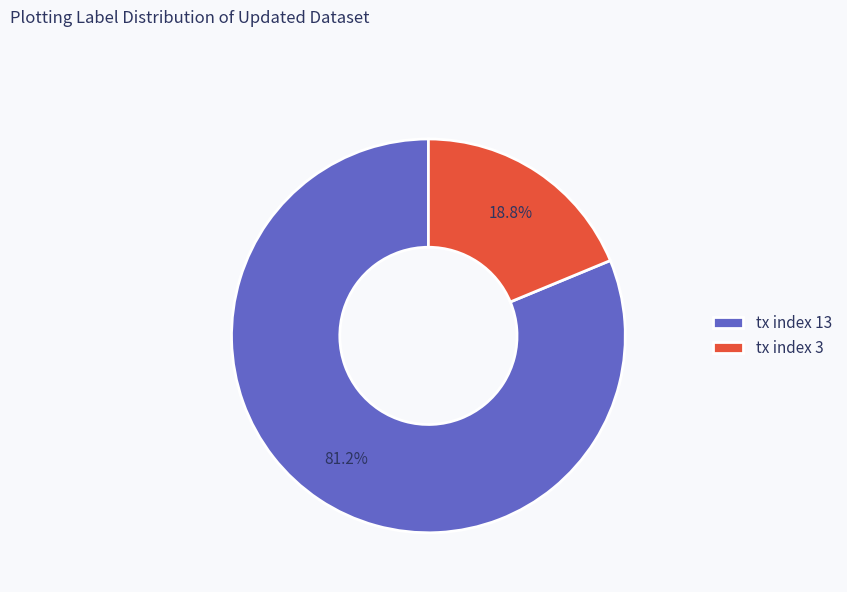

Is it true that tx index 3 is 19% of the pie?

True